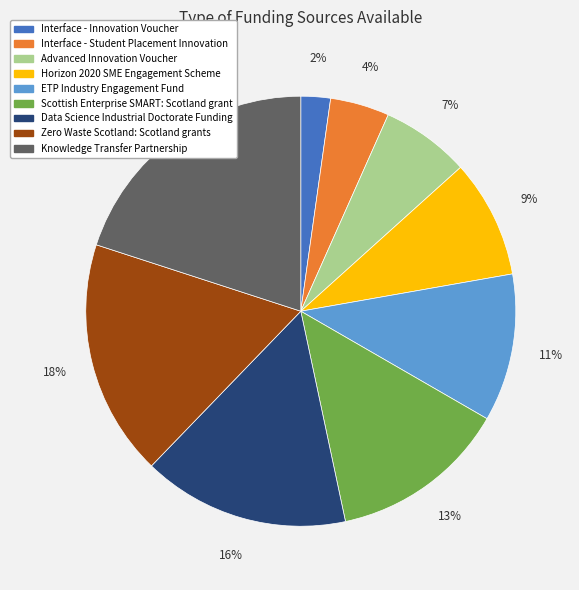

Is there any slice that represents more than half of the pie?

No